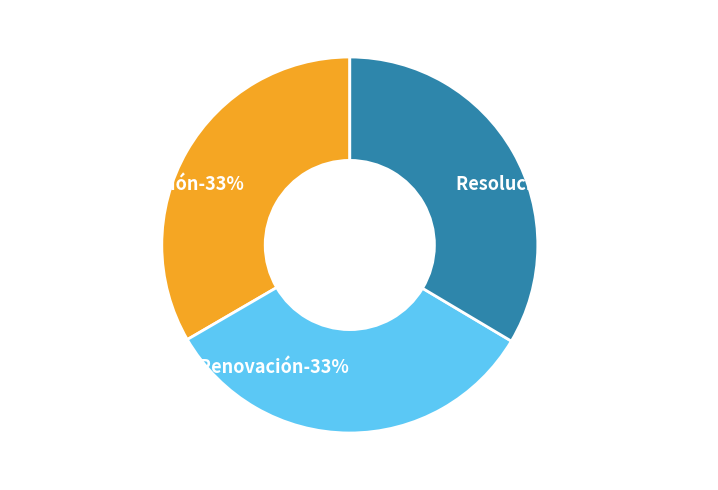

Rank the categories by value from lowest to highest.

Dictamen Renovación, Contrato Renovación, Resolución Renovación